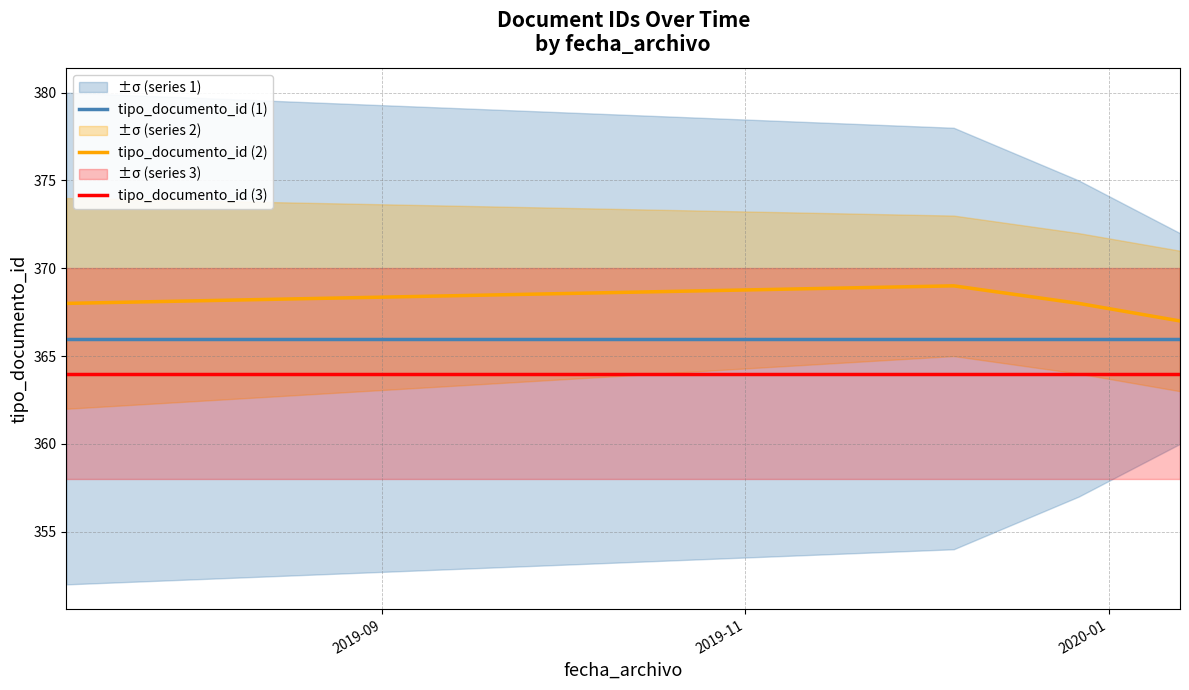

What is the value of the tipo_documento_id (1) point at the 4th from the left?

366